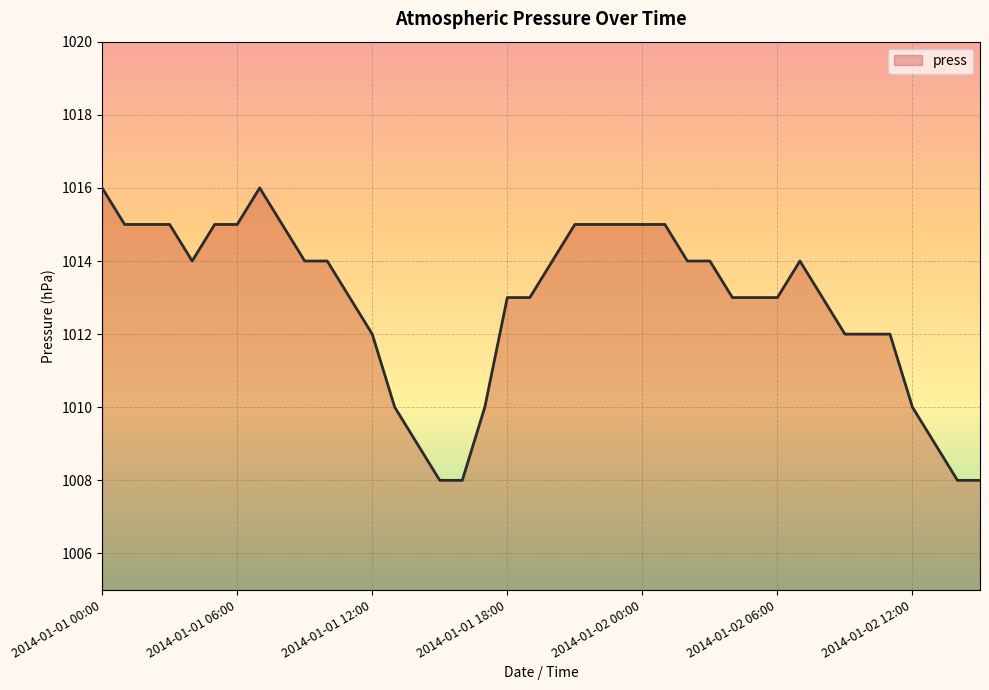

What is the smallest value displayed?

1008